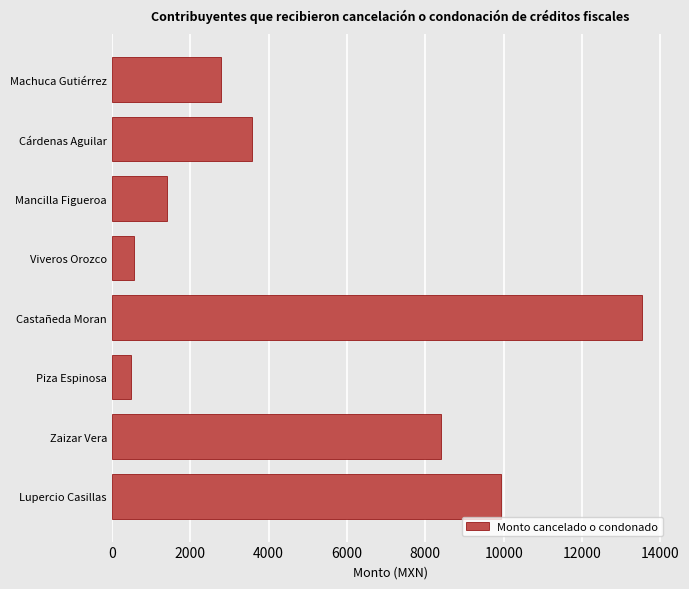

What is the difference between the maximum and minimum values?

13022